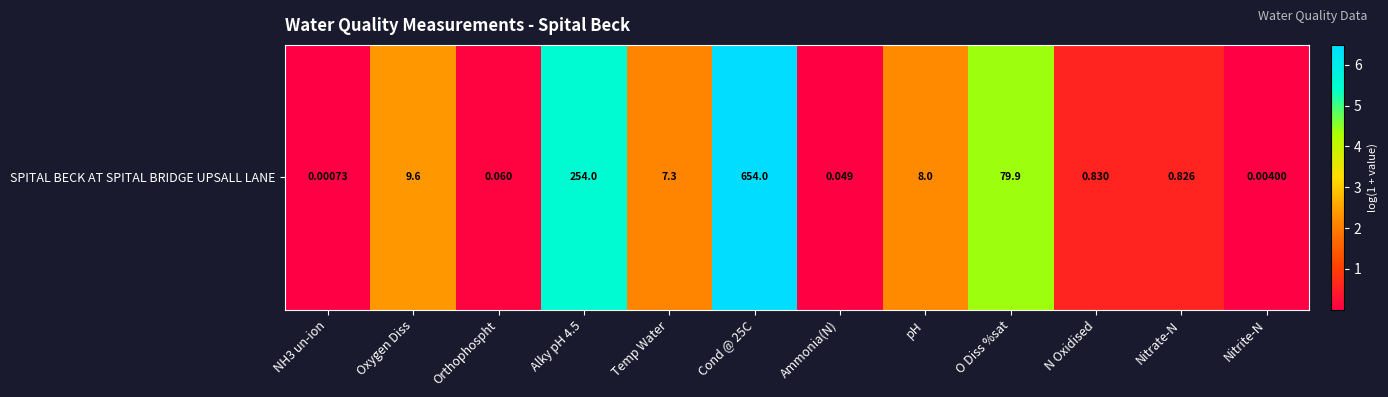

Reading left to right, list all the values displayed in this chart.

0.0	2.4	0.1	5.5	2.1	6.5	0.0	2.2	4.4	0.6	0.6	0.0